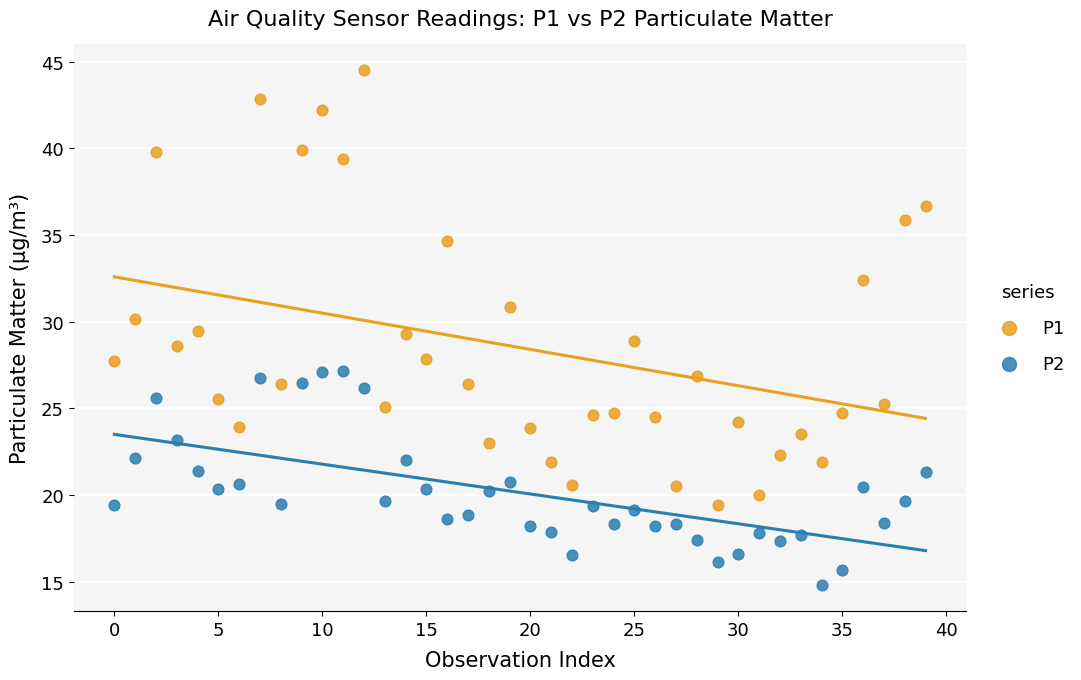

What are all the series names shown in the legend?

P1, P2